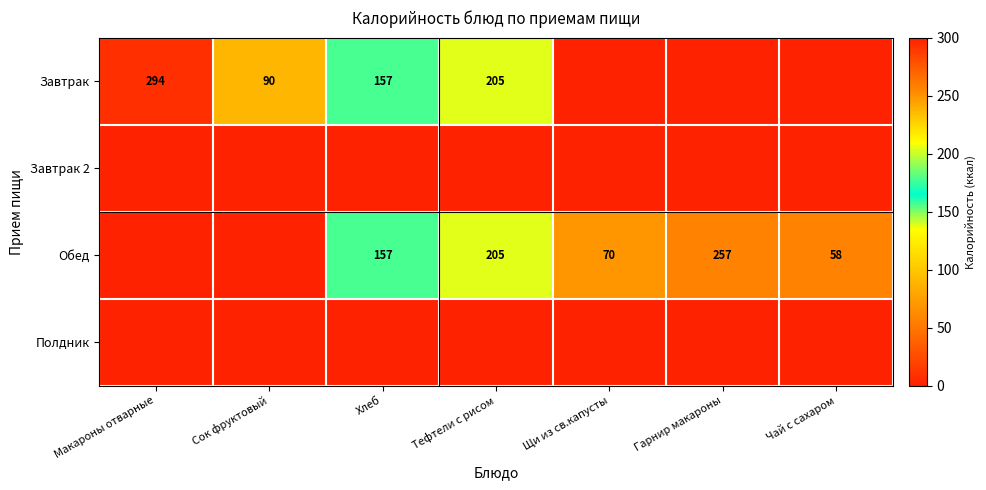

At which category is the sum across all series the highest?

Тефтели с рисом